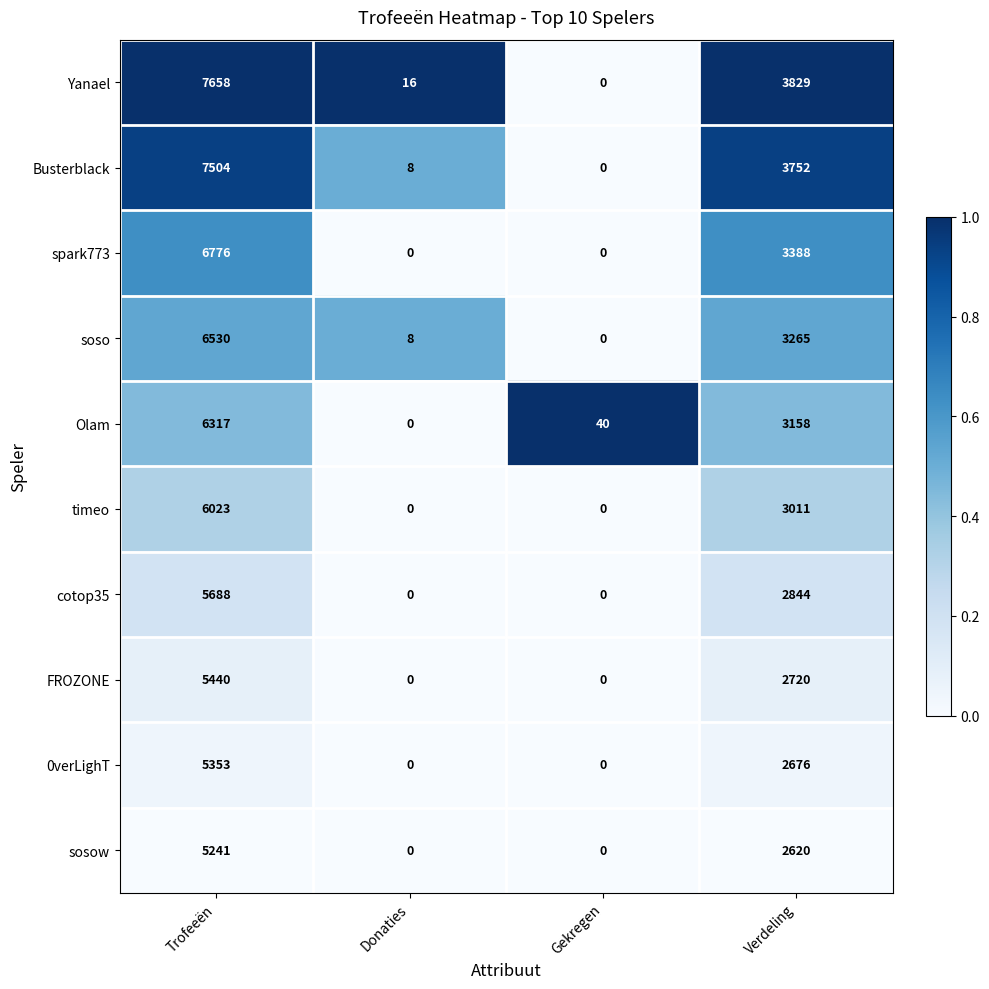

Which series changed the most between Trofeeën and Donaties?

Yanael